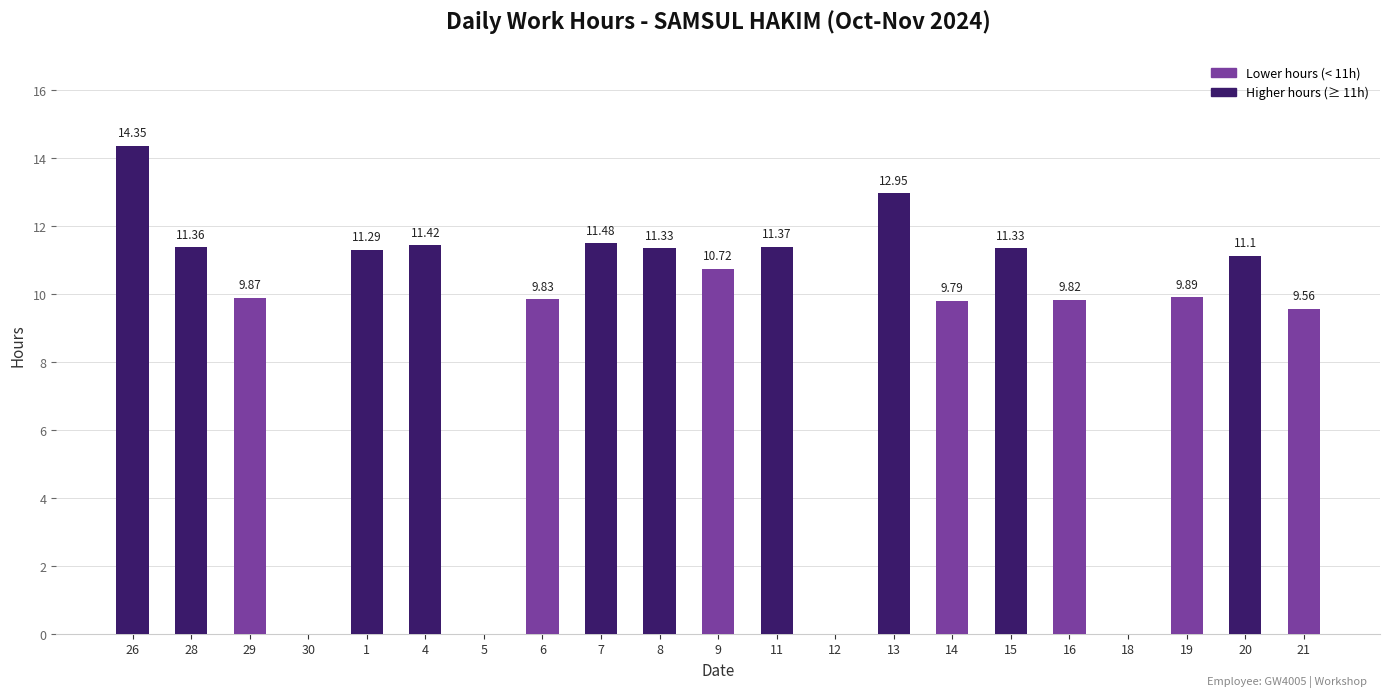

How many data points are above 10?

11